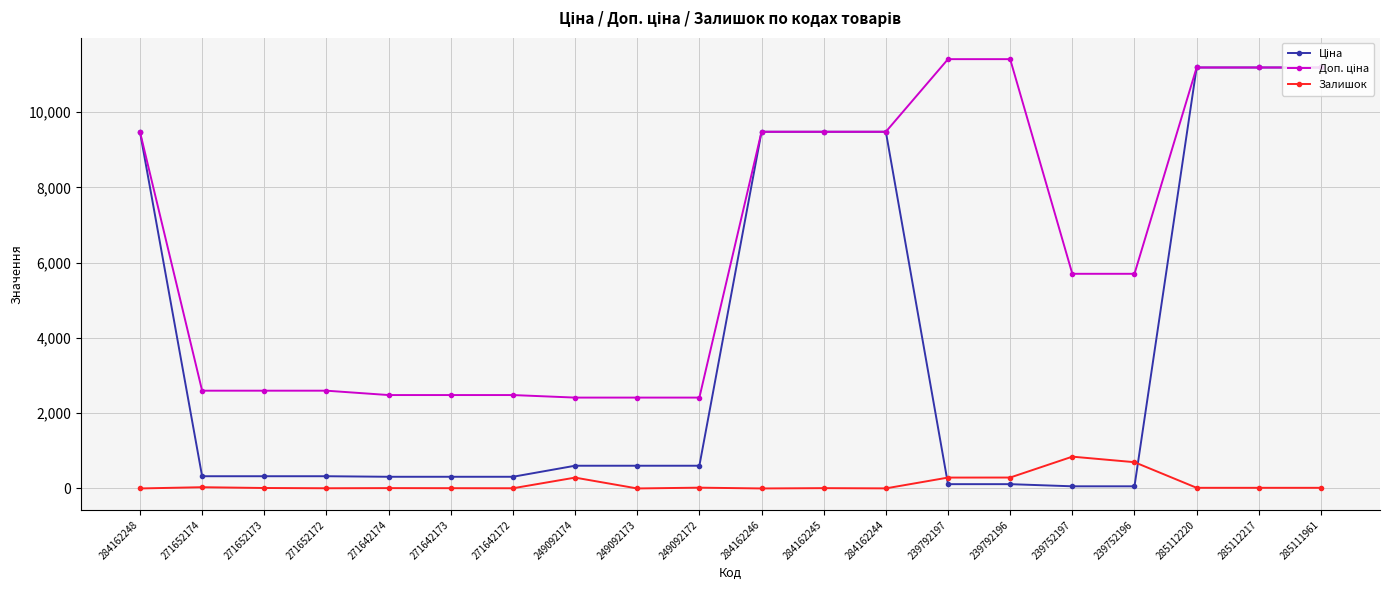

What is the label of the 14th point from the left?

239792197